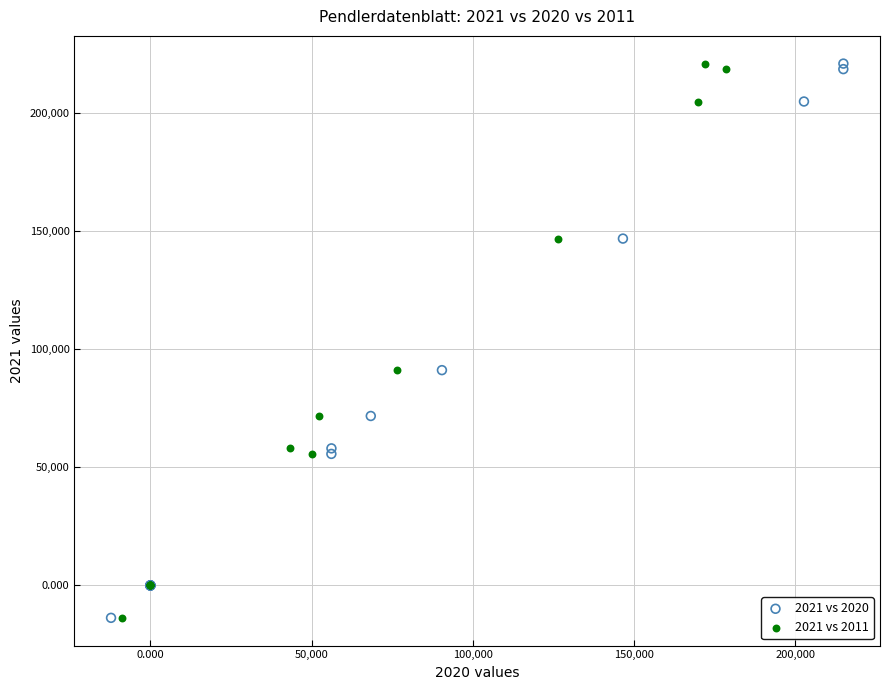

What are all the series names shown in the legend?

2021 vs 2020, 2021 vs 2011